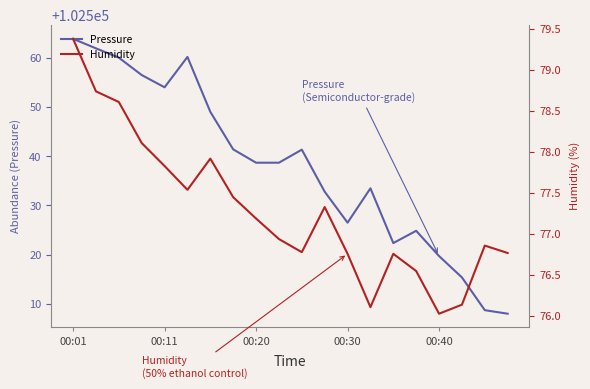

Does the chart have visible grid lines?

No